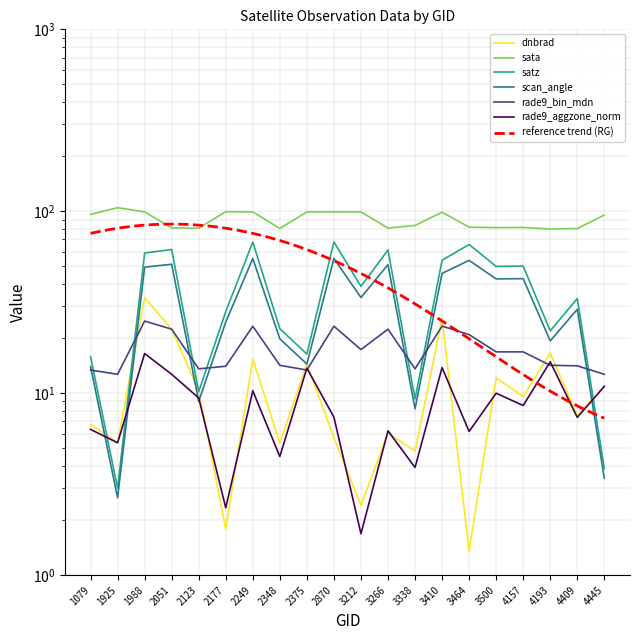

Where is dnbrad nearest to the value 17?

4193